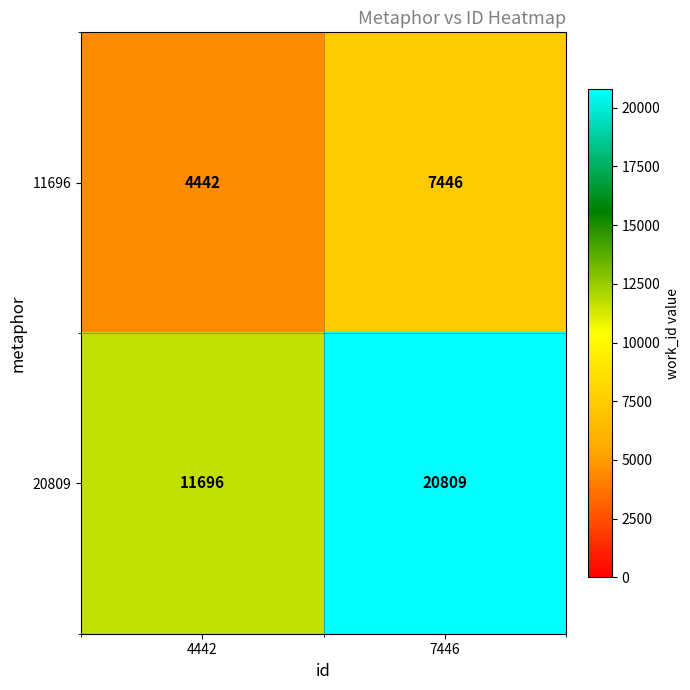

At which category is the sum across all series the highest?

7446